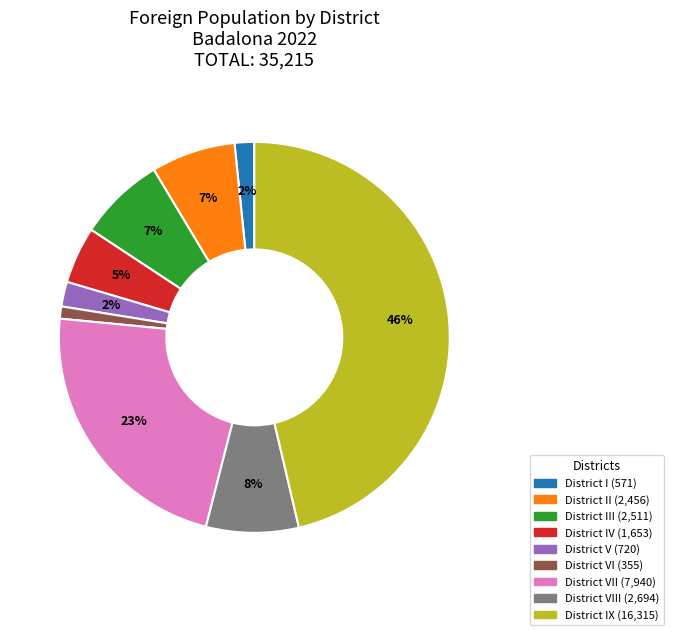

How many segments does this pie chart have?

9